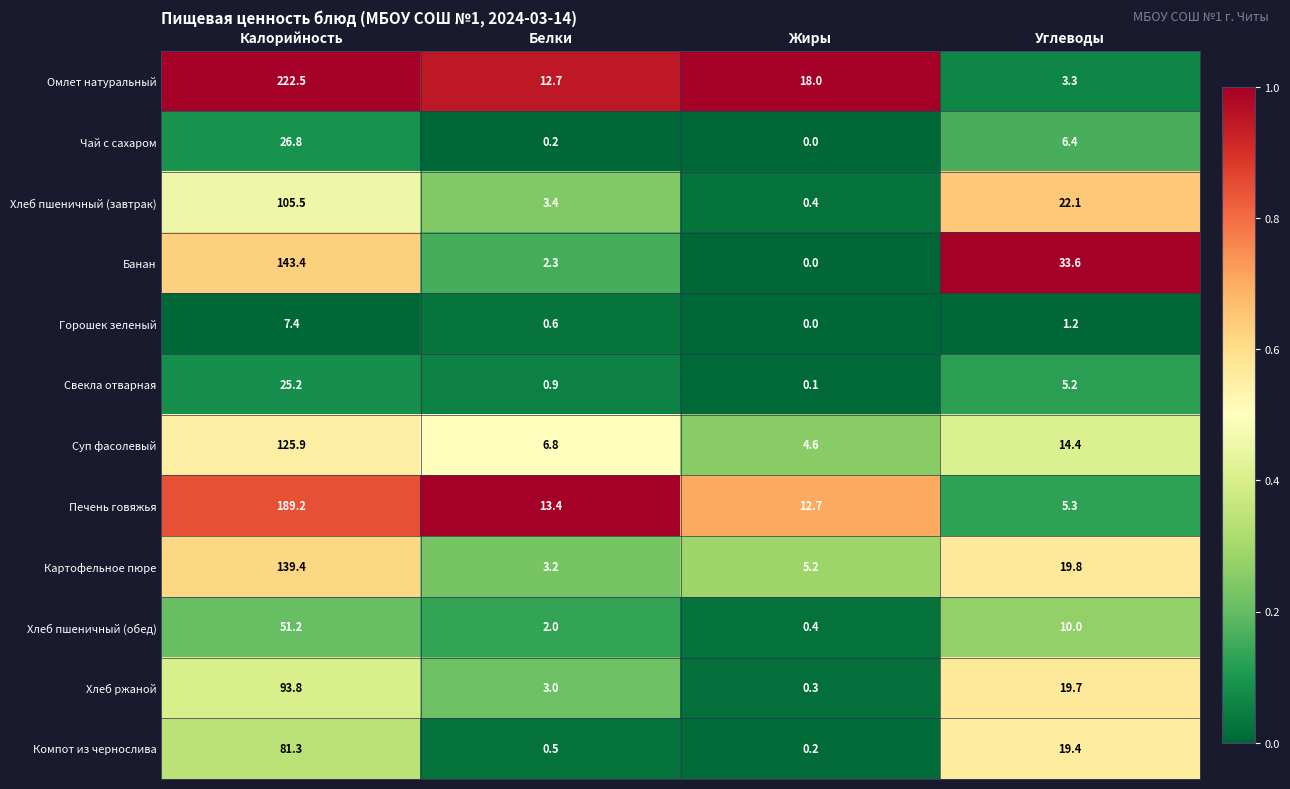

The value of Омлет натуральный at Углеводы is 1.1. True or false?

False